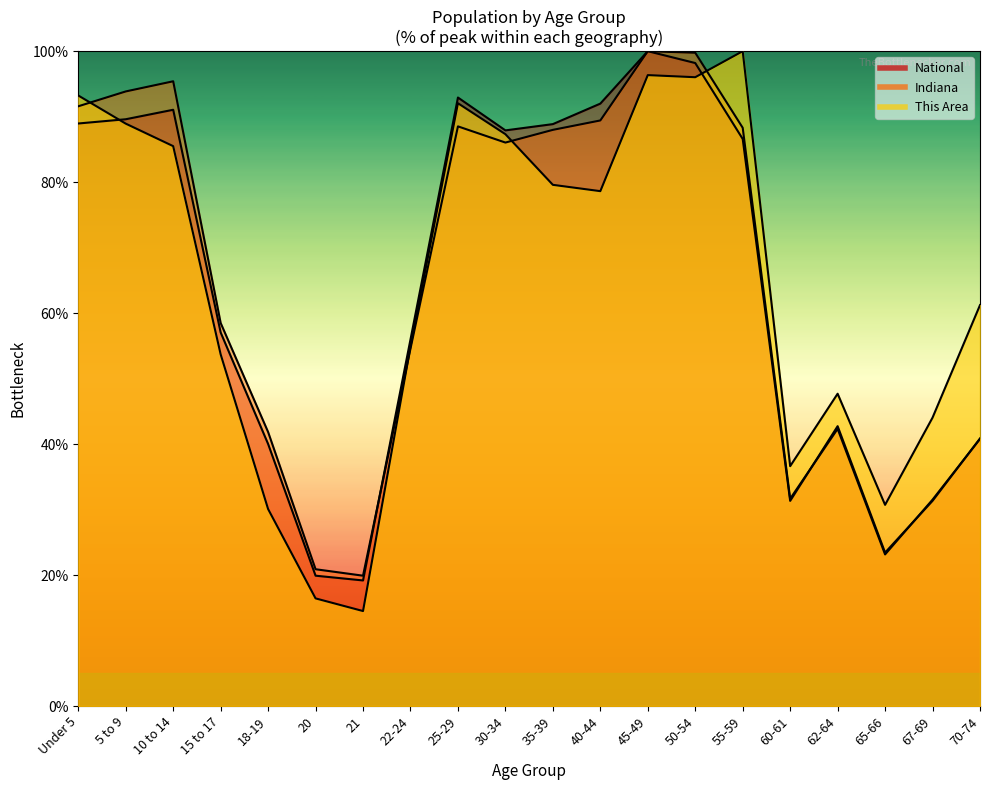

What is the total value across all series at 10 to 14?

272.0